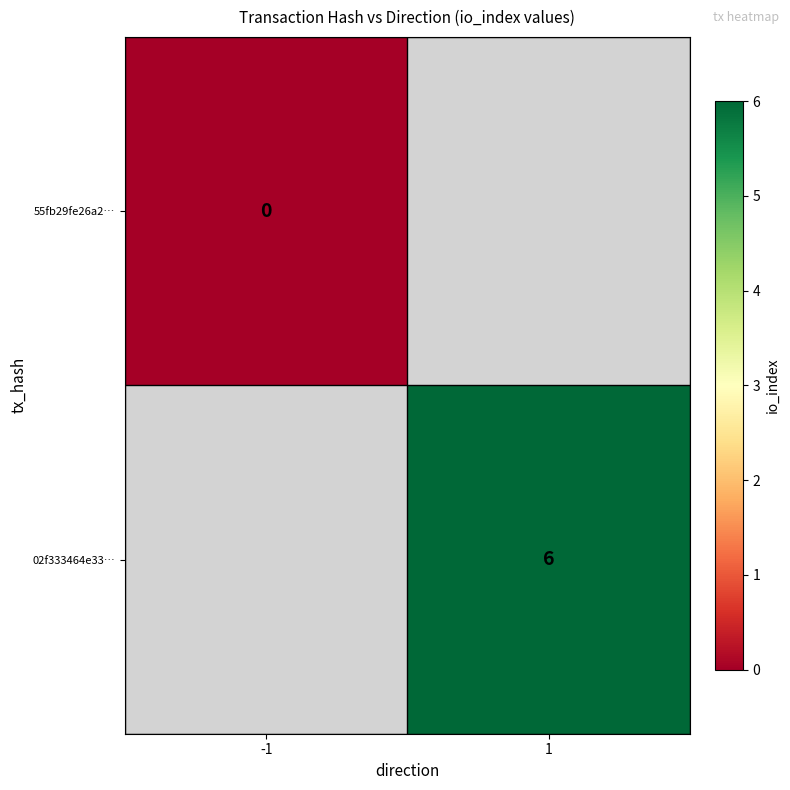

The value of 02f333464e33… at 1 is 6. True or false?

True